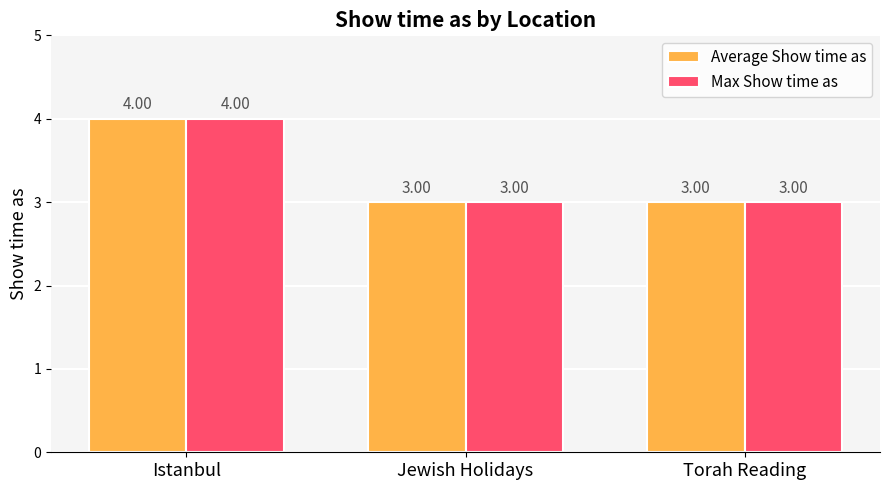

At which label does Average Show time as reach its peak?

Istanbul